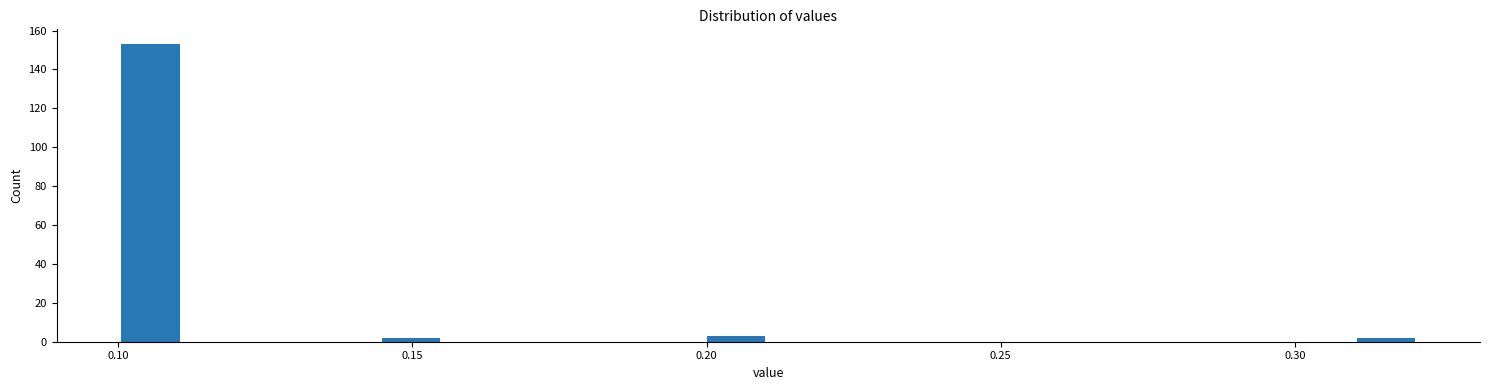

Read against the x-axis, roughly where is the centre of the tallest bar?

0.105